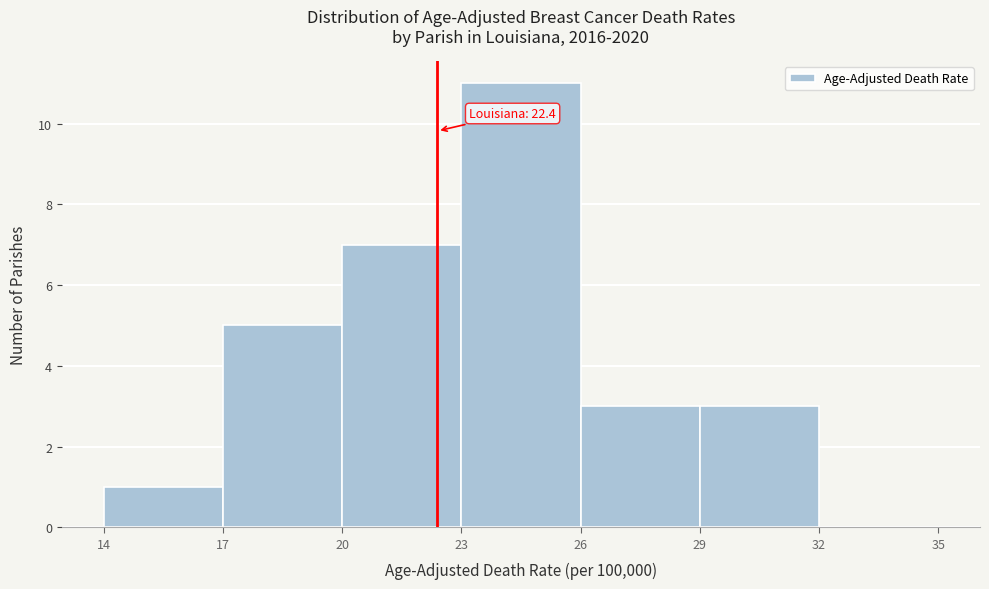

Which range on the x-axis has the tallest bar?

23 to 26